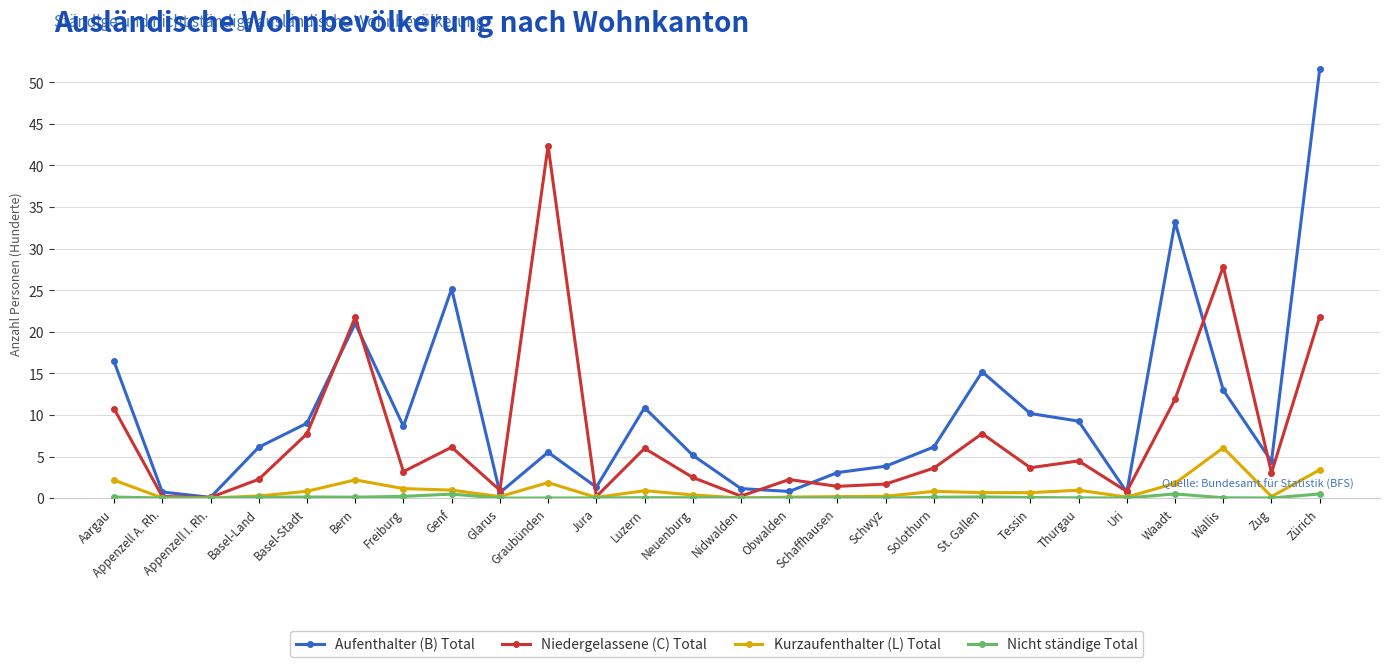

At which category does the chart reach its peak across all series?

Zürich